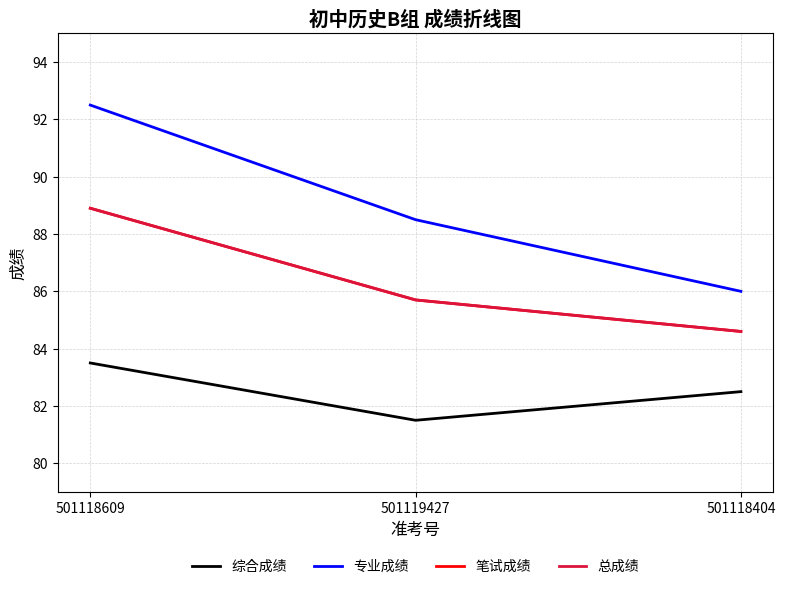

Reading left to right, transcribe all the data shown in this chart.

综合成绩: 83.5	81.5	82.5
专业成绩: 92.5	88.5	86.0
笔试成绩: 88.9	85.7	84.6
总成绩: 88.9	85.7	84.6